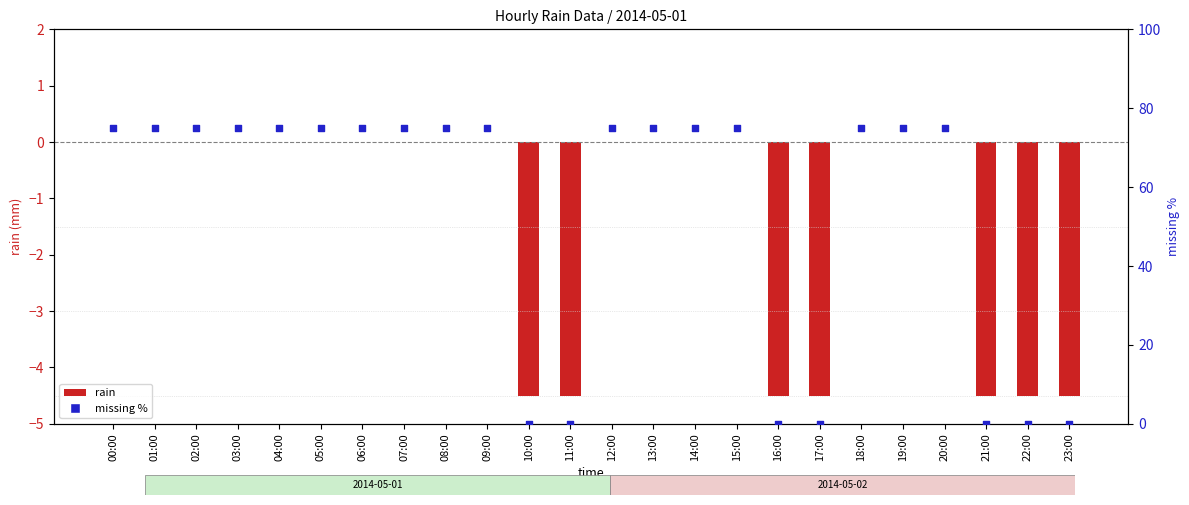

Which has a higher value, 01:00 or 20:00?

01:00